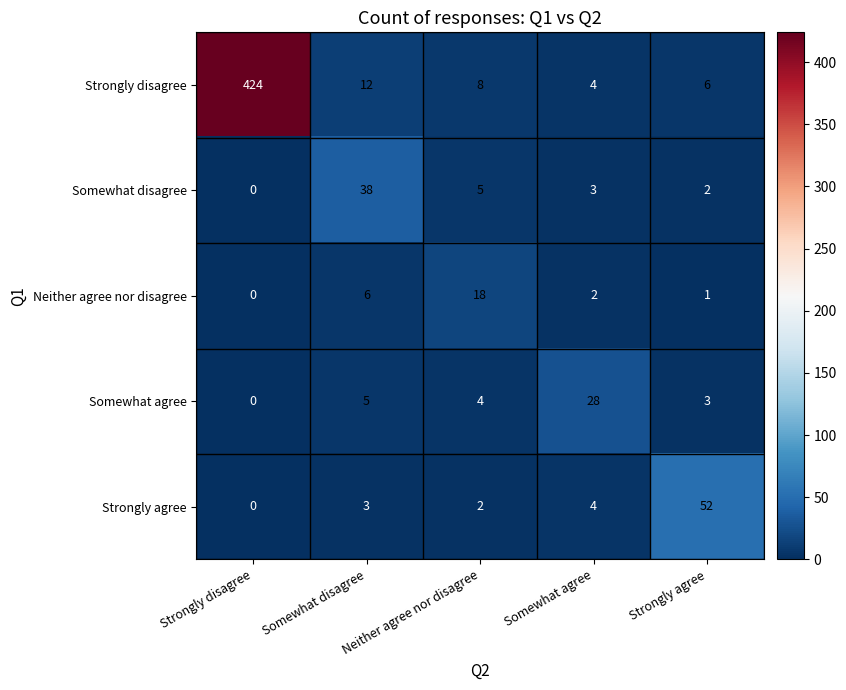

Which series has the largest total across all categories?

Strongly disagree